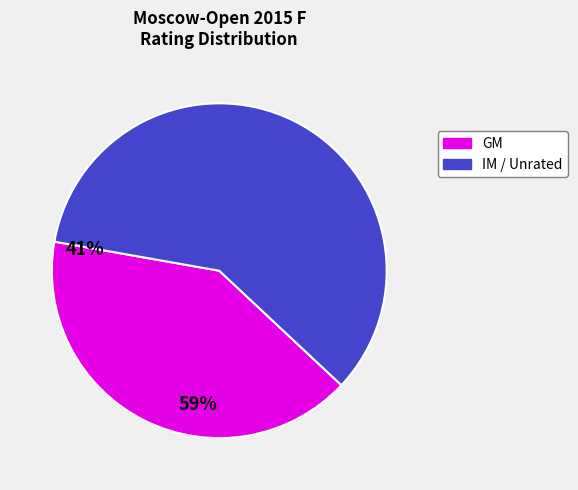

Is there a majority slice in this chart?

Yes